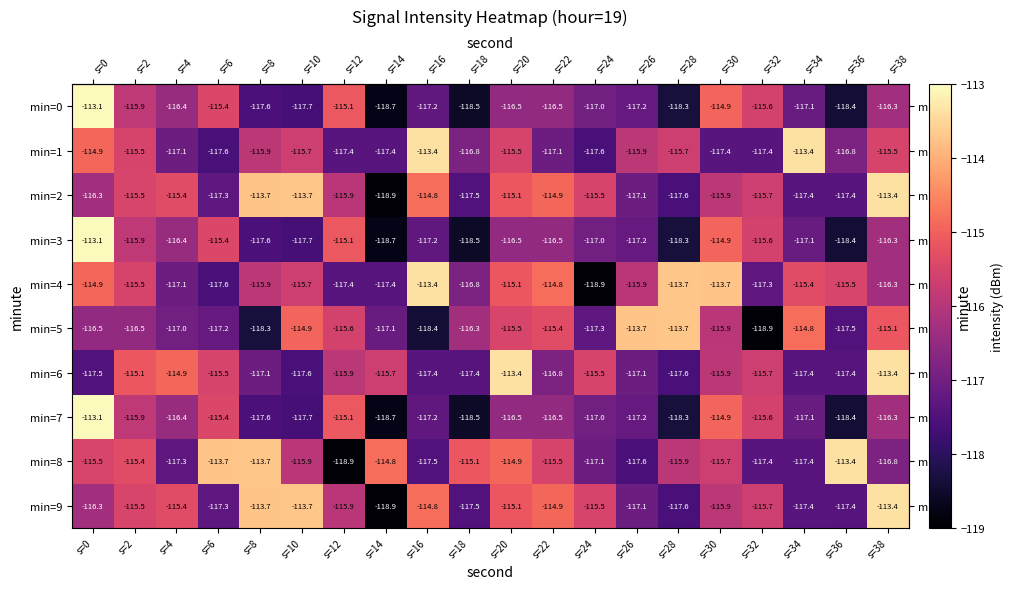

The min=1 series shows -56.7 at s=28. True or false?

False